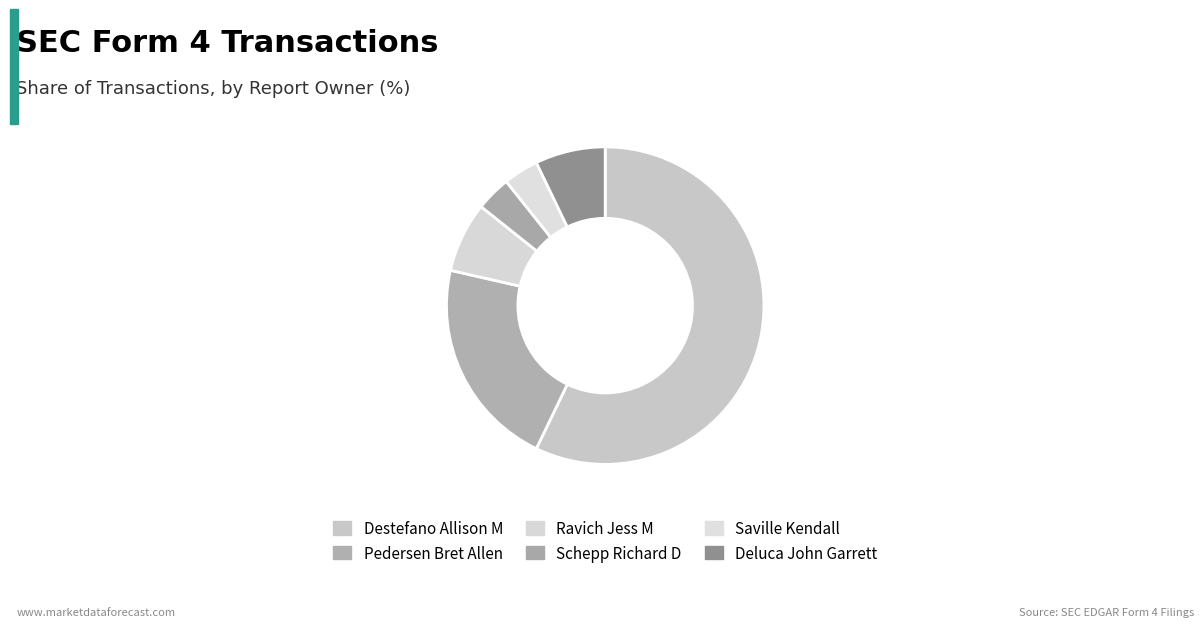

To the nearest percent, what is the average slice percentage?

17%